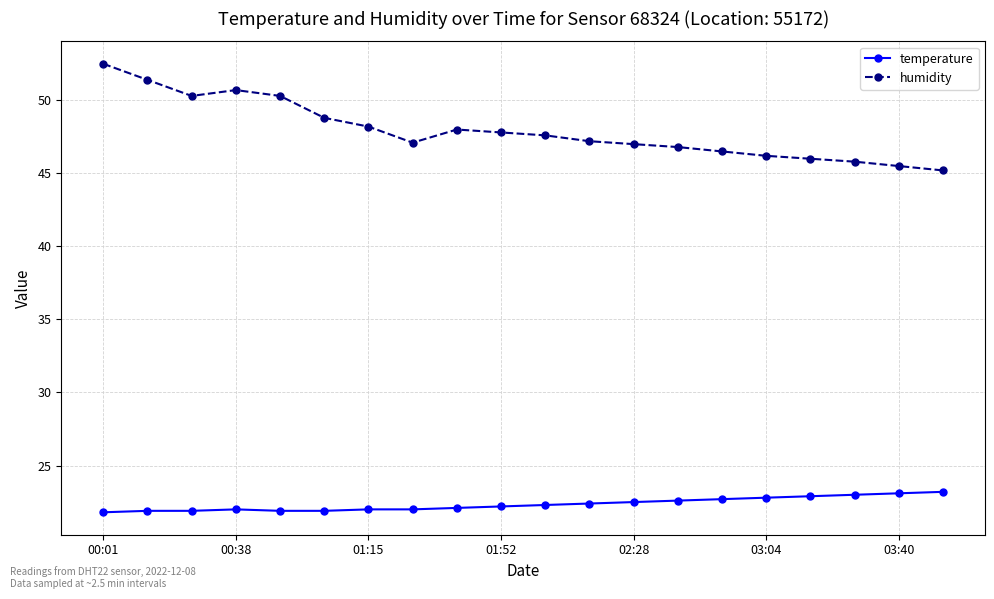

List the series in order of their peak value, lowest first.

temperature, humidity